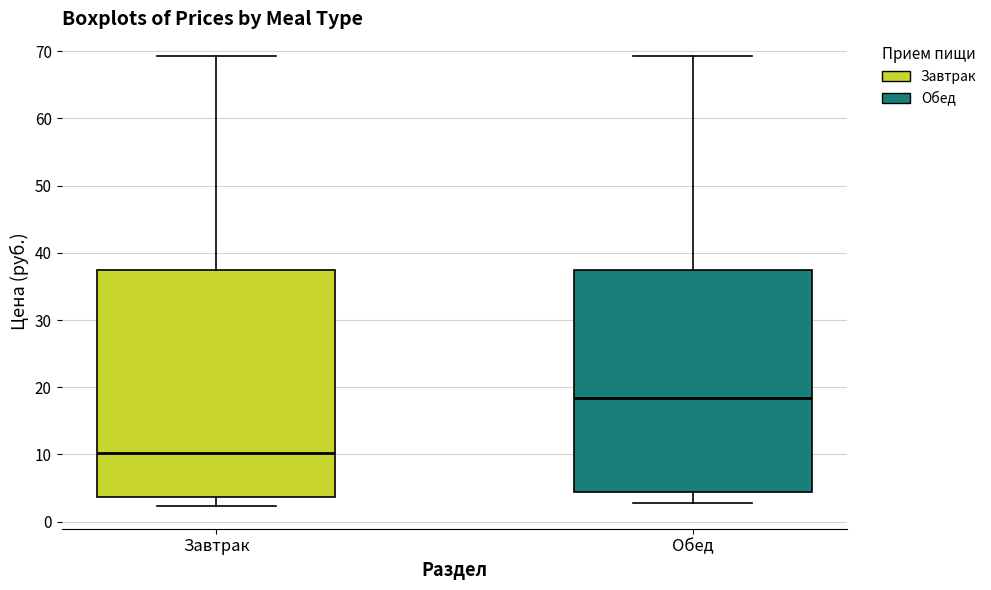

Where does the upper whisker of the box for Завтрак end on the y-axis? The values are not printed on the chart, so give them approximately, as read against the axis.

69